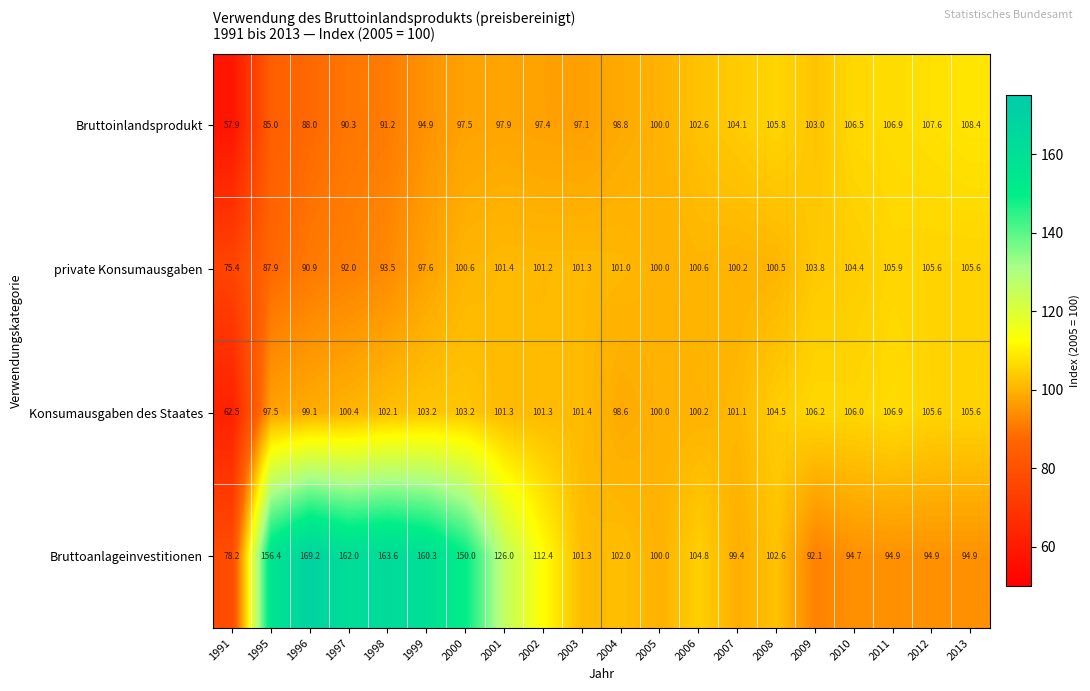

What is the sum of all private Konsumausgaben values?

1969.4